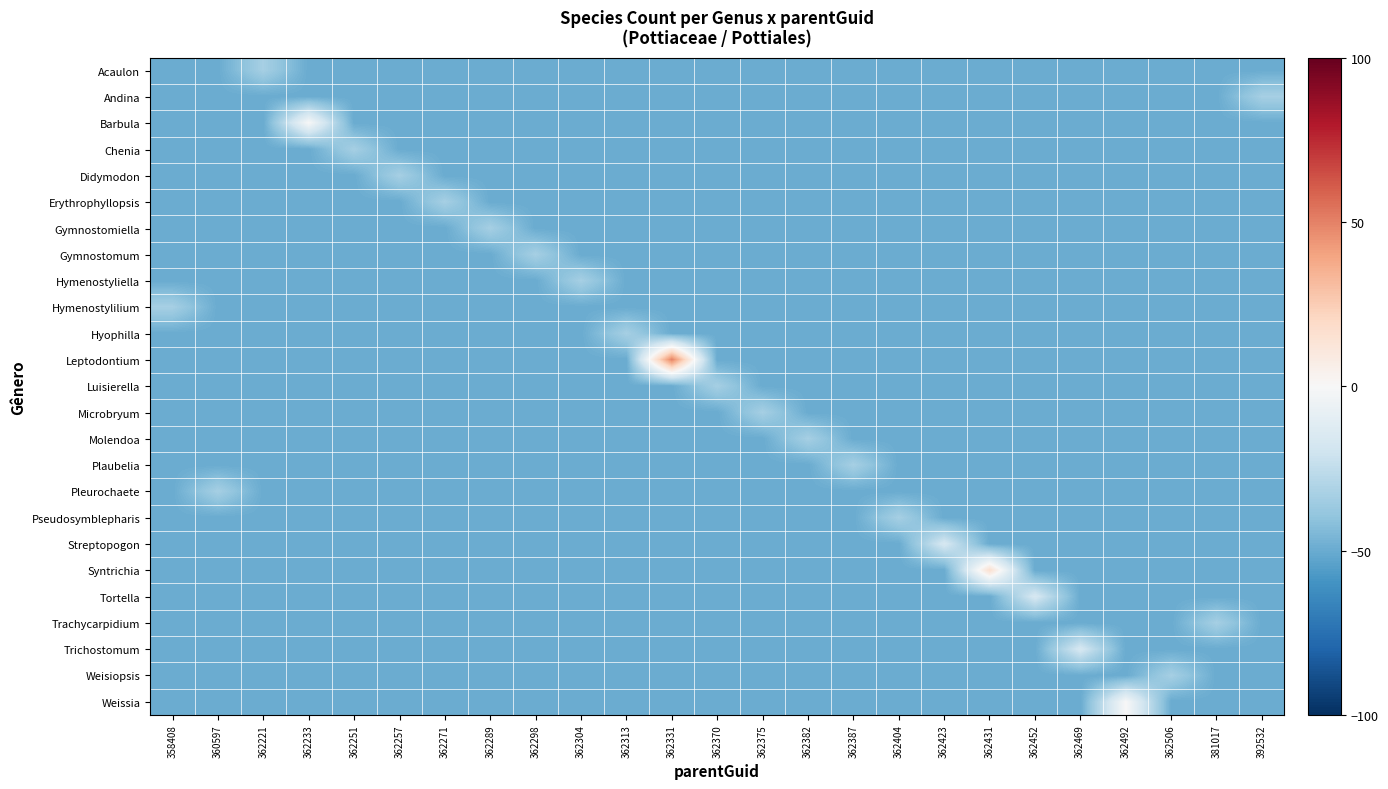

What is the difference between the highest and lowest values at 362423?

33.3